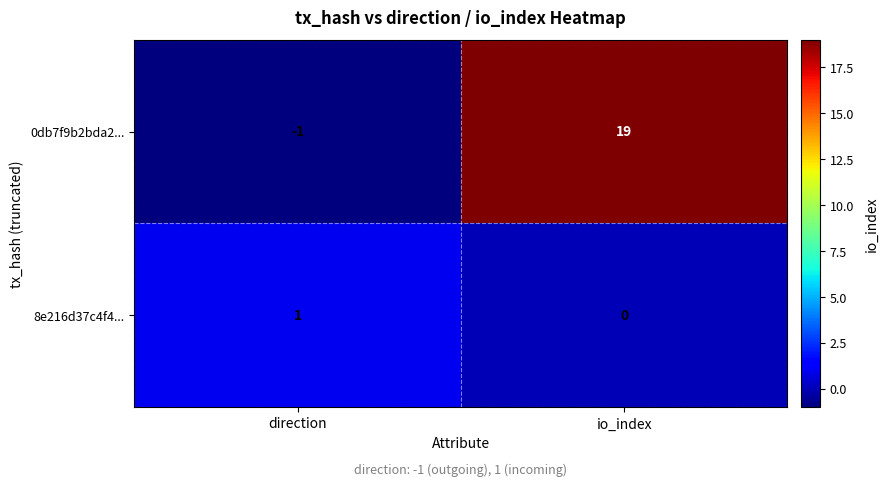

At which category does the chart reach its peak across all series?

io_index